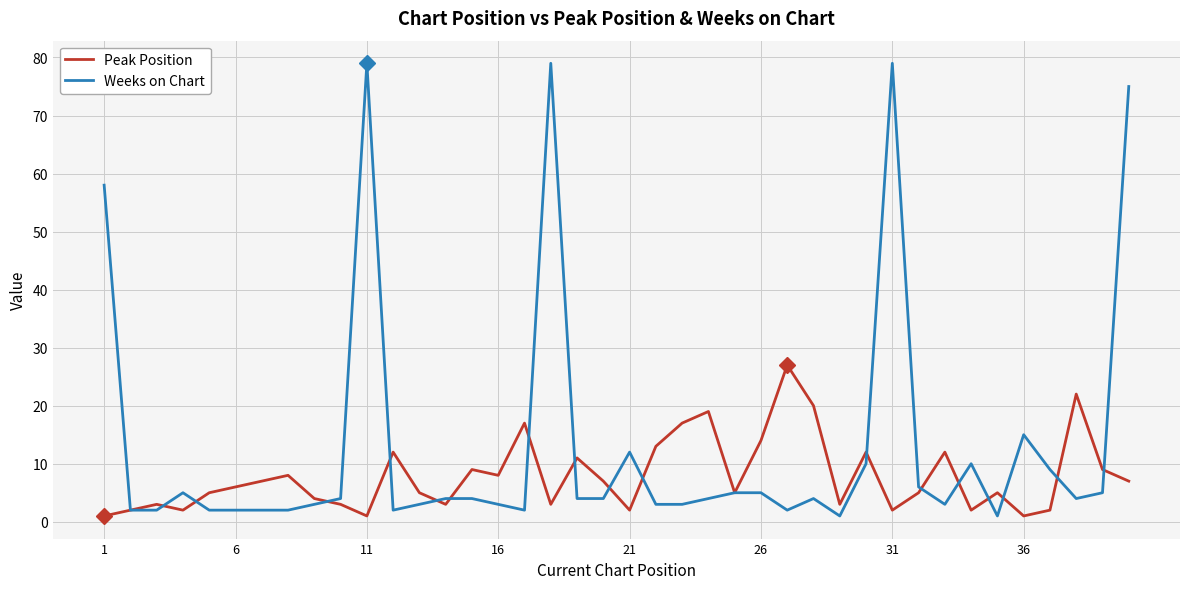

Rank the series by their average value, from highest to lowest.

Weeks on Chart, Peak Position